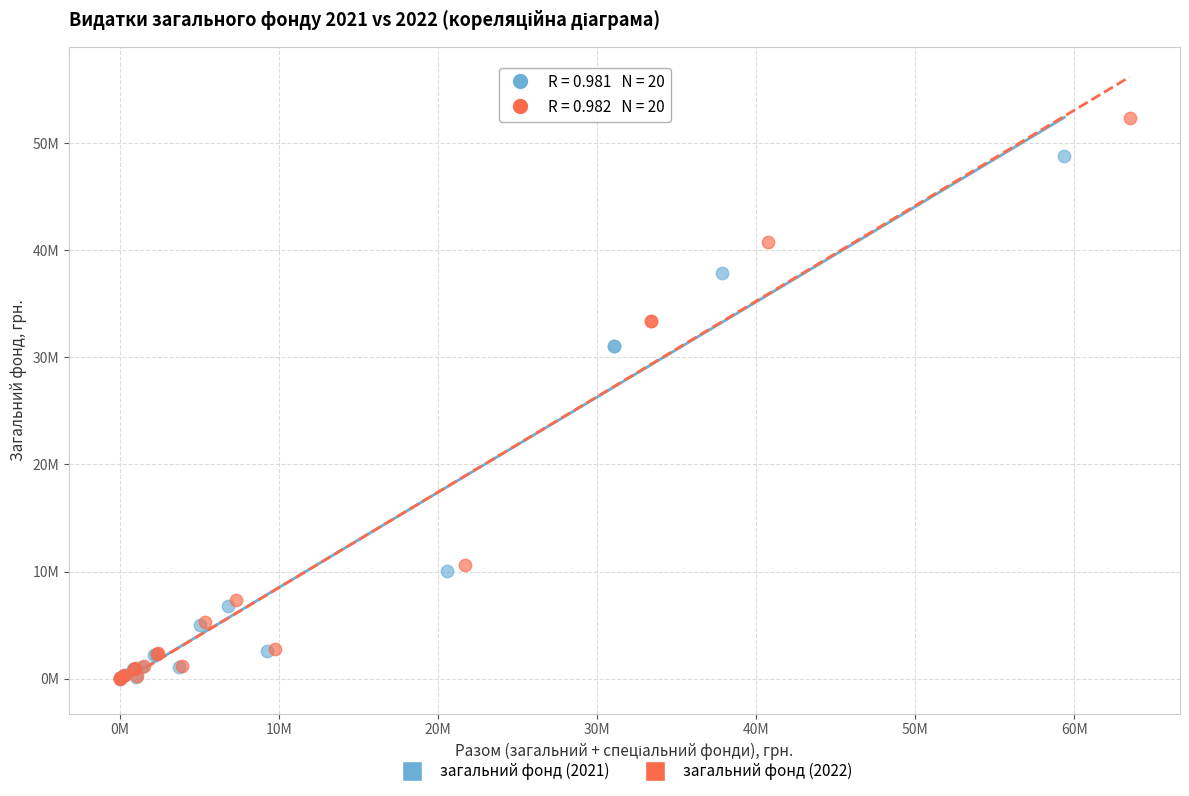

What are all the series names shown in the legend?

загальний фонд (2021), загальний фонд (2022)